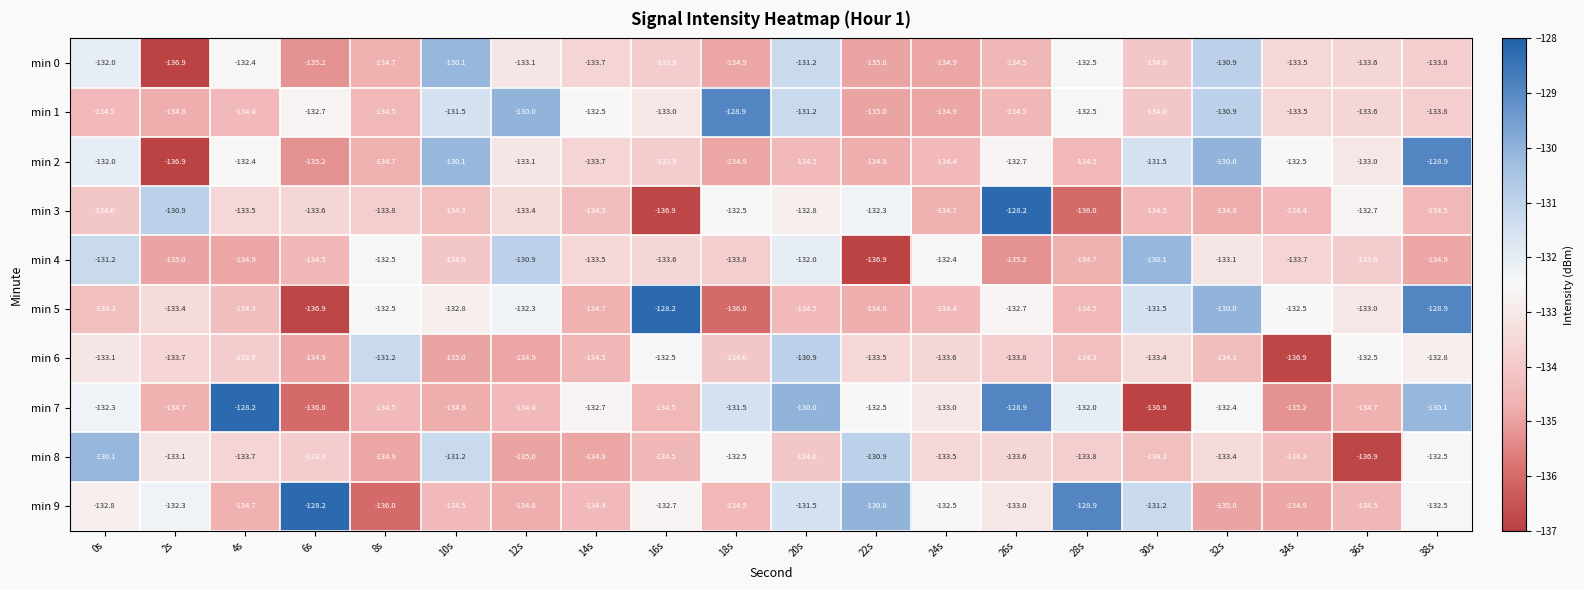

Which series changed the most between 26s and 28s?

min 3